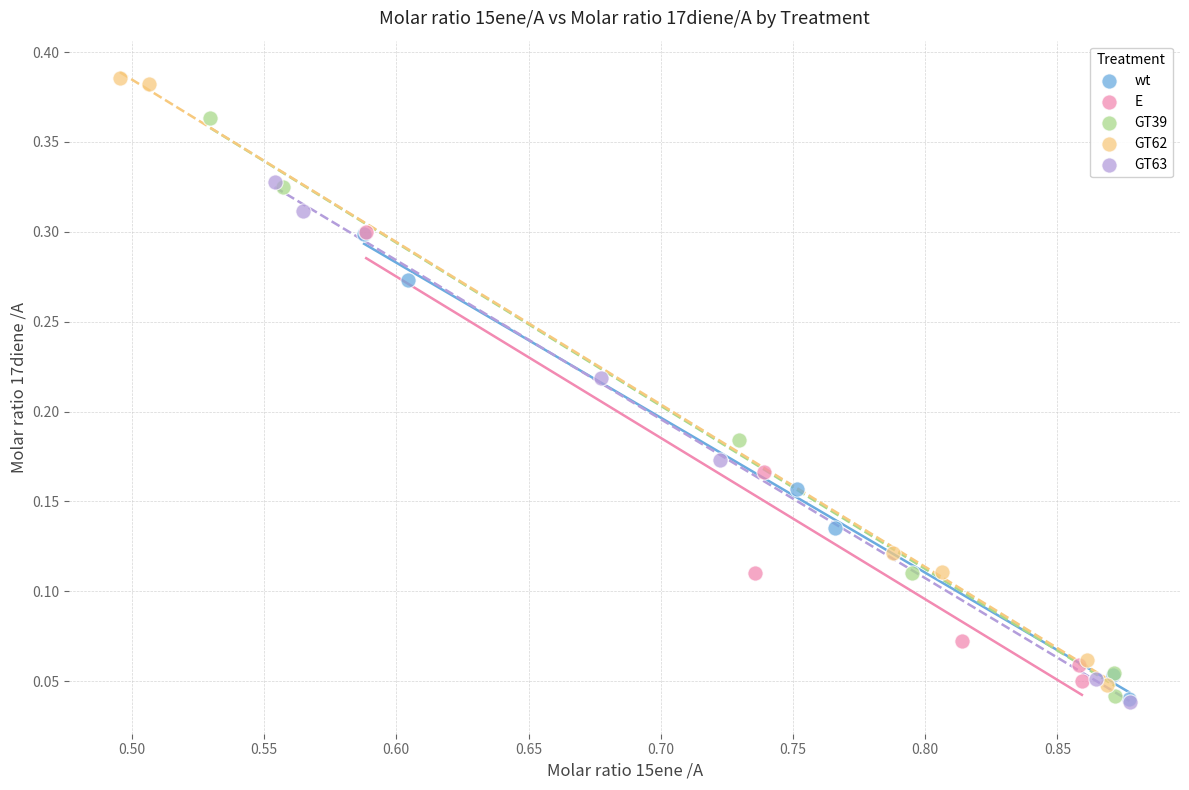

Which series reaches the maximum Y coordinate?

GT62